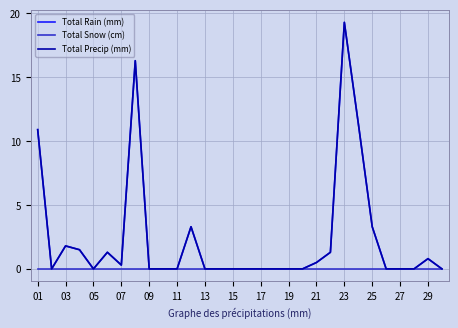

Does the chart display data point markers on the line(s)?

No